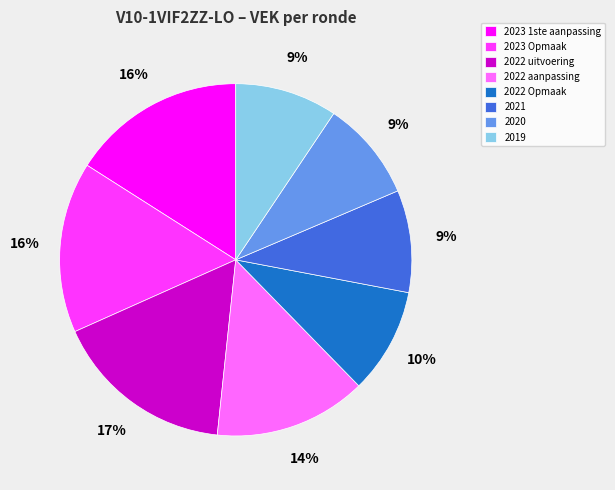

The 2023 Opmaak slice represents 26% of the pie. True or false?

False